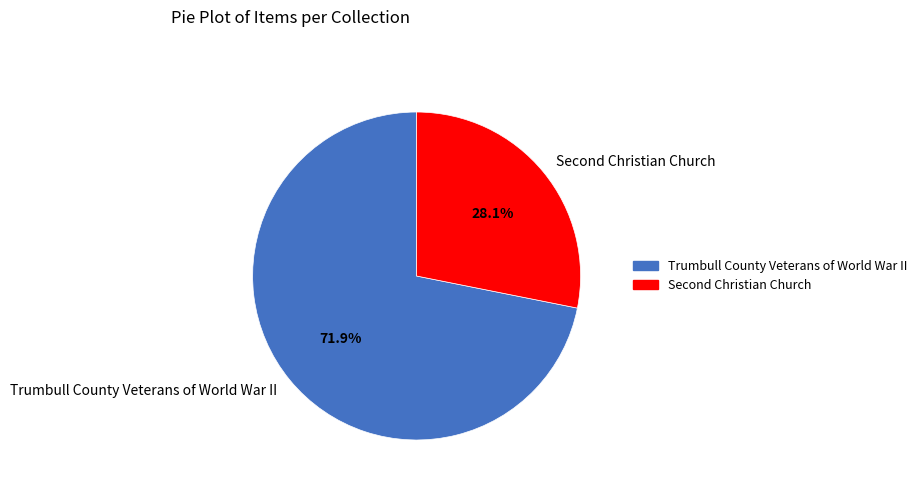

What is the smallest slice in the pie chart?

Second Christian Church